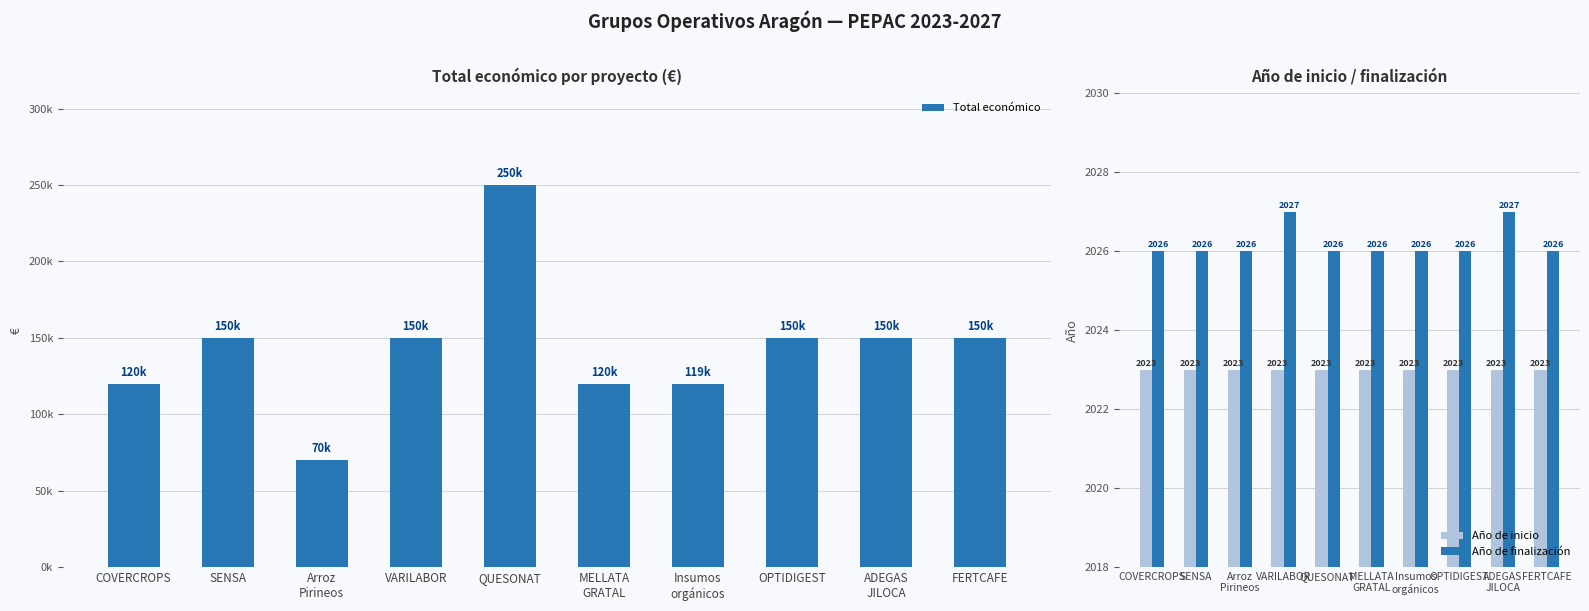

What is the average value of the Año de inicio series?

2023